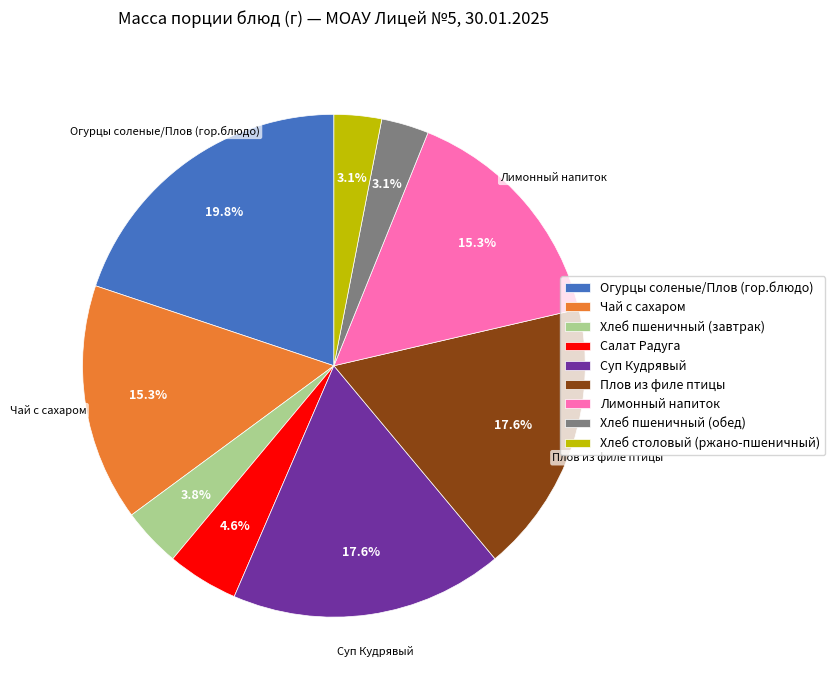

What is the ratio of the value at Хлеб пшеничный (обед) to the value at Огурцы соленые/Плов (гор.блюдо)?

0.2